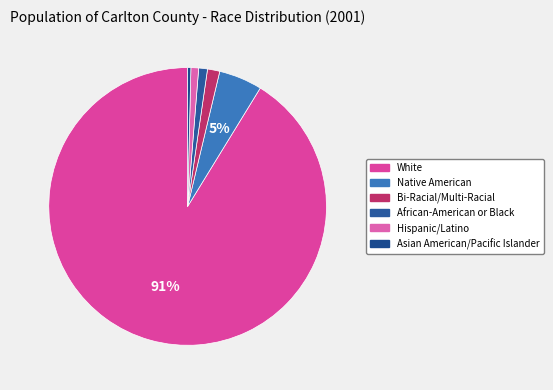

The African-American or Black slice represents 11% of the pie. True or false?

False